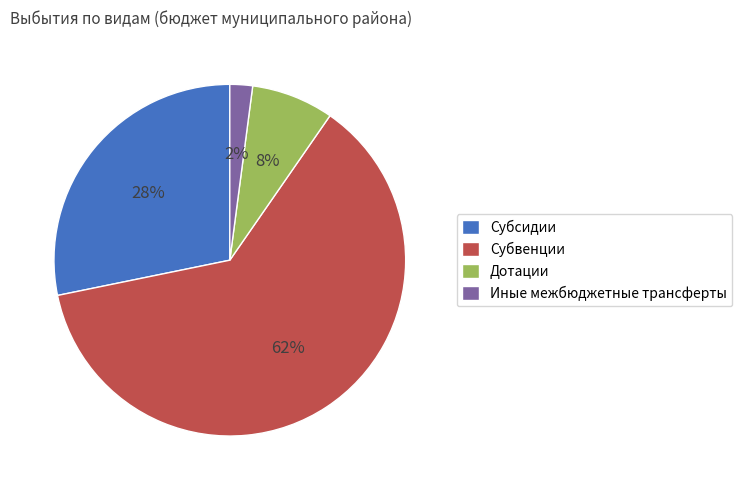

How many slices are in this pie chart?

4